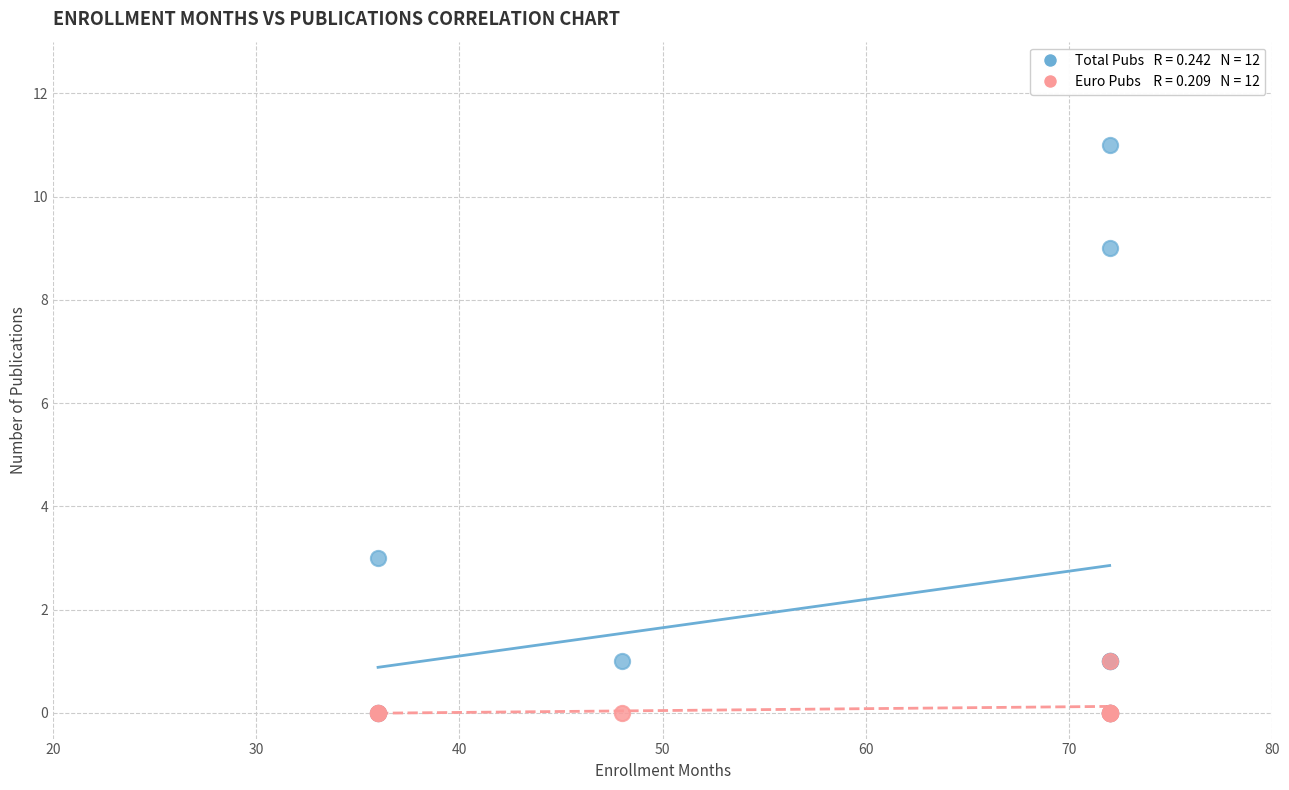

Across all series, what Y value is closest to 5?

3